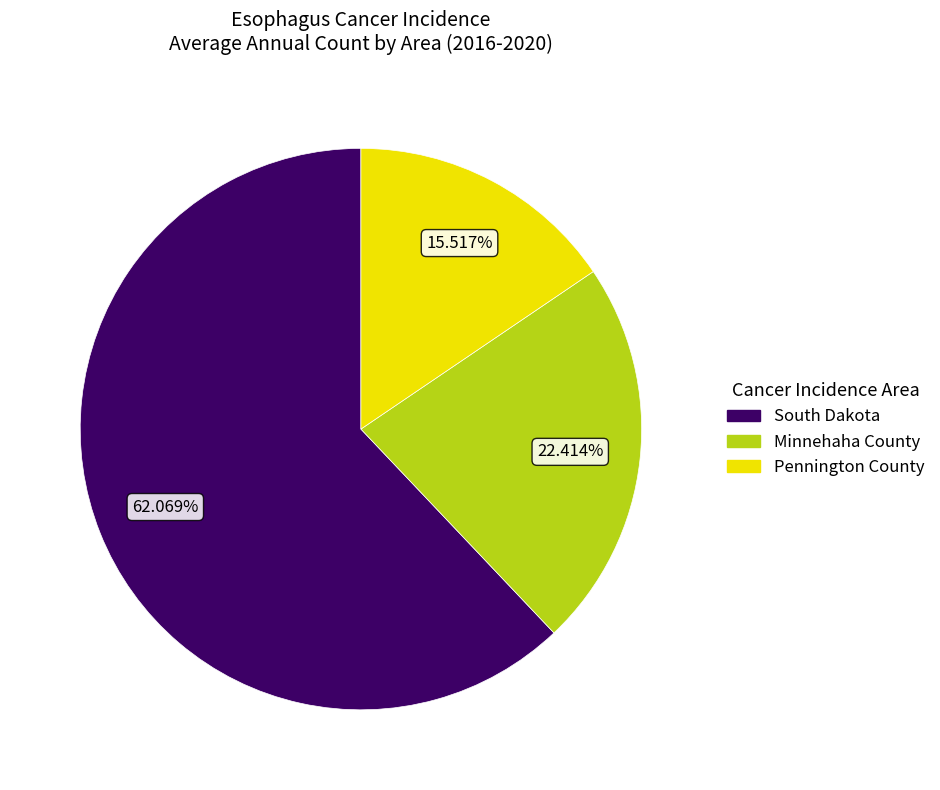

What portion of the pie excludes Minnehaha County?

77.6%